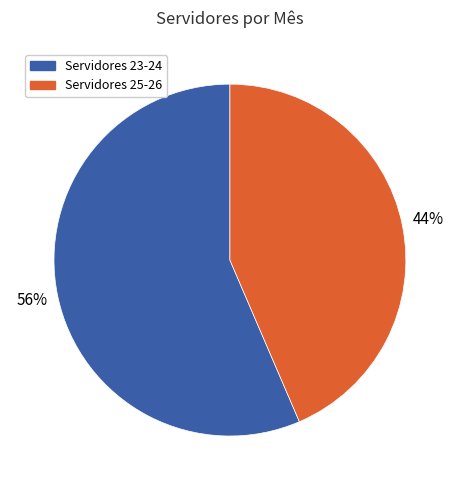

To the nearest percent, what is the average slice percentage?

50%